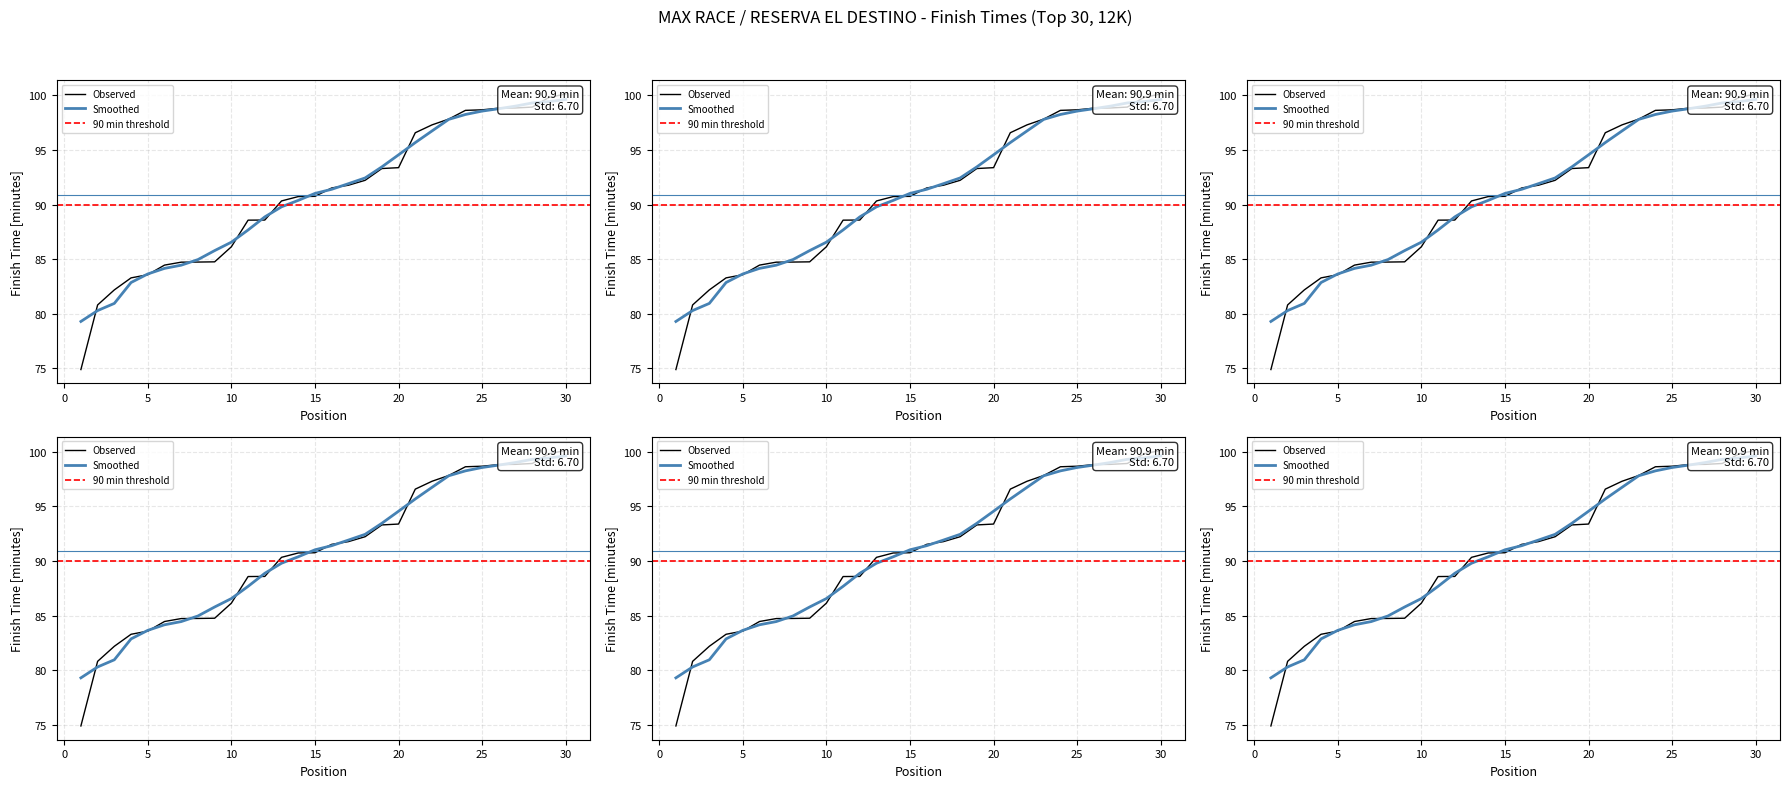

Rank the categories by Model Fit value from lowest to highest.

1, 2, 3, 4, 5, 6, 7, 8, 9, 10, 11, 12, 13, 14, 15, 16, 17, 18, 19, 20, 21, 22, 23, 24, 25, 26, 27, 28, 29, 30